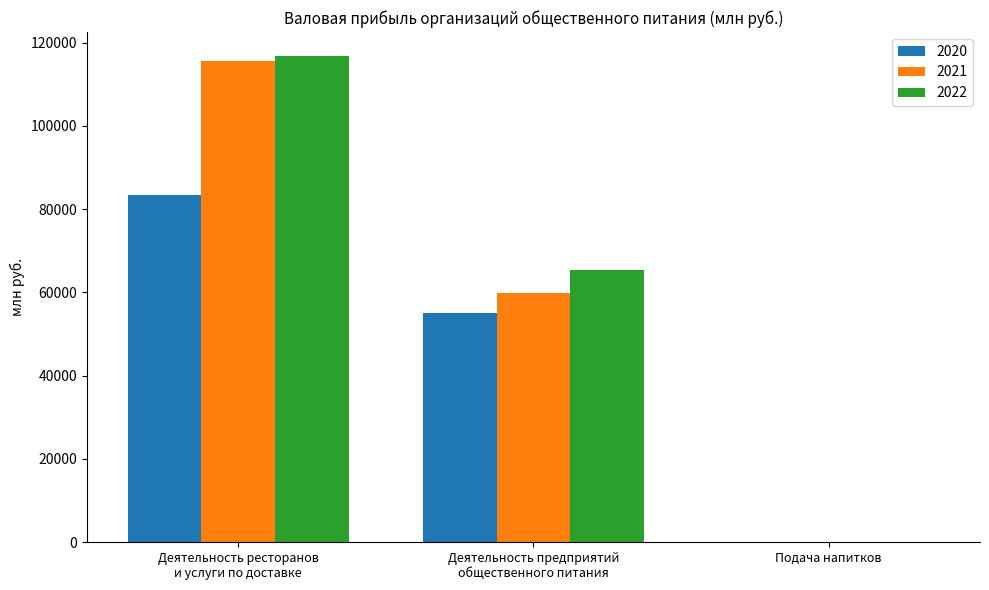

How many 2021 values are between 22 and 115504?

3